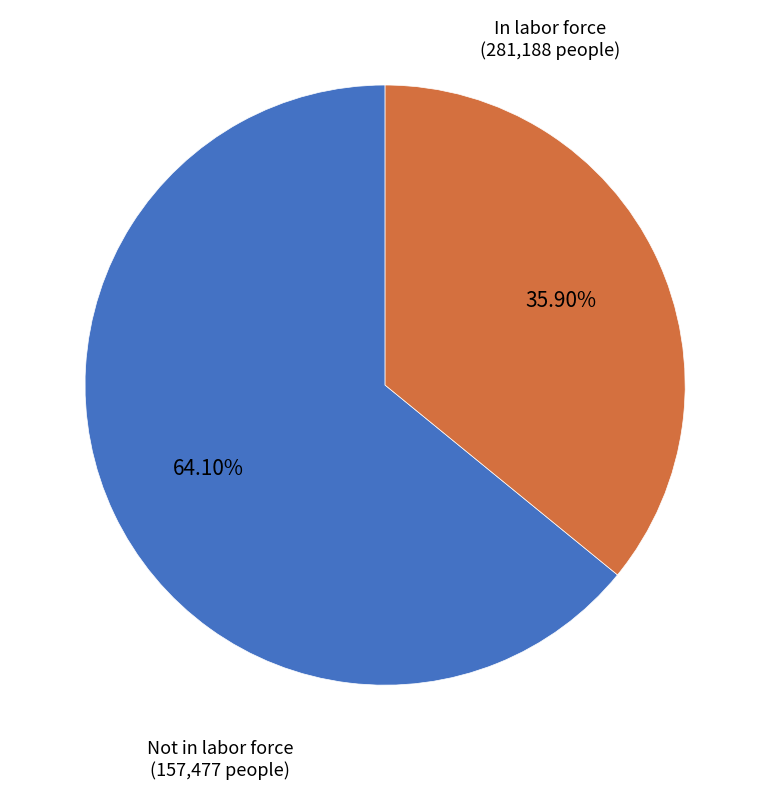

Rank the categories by value from lowest to highest.

Not in labor force, In labor force